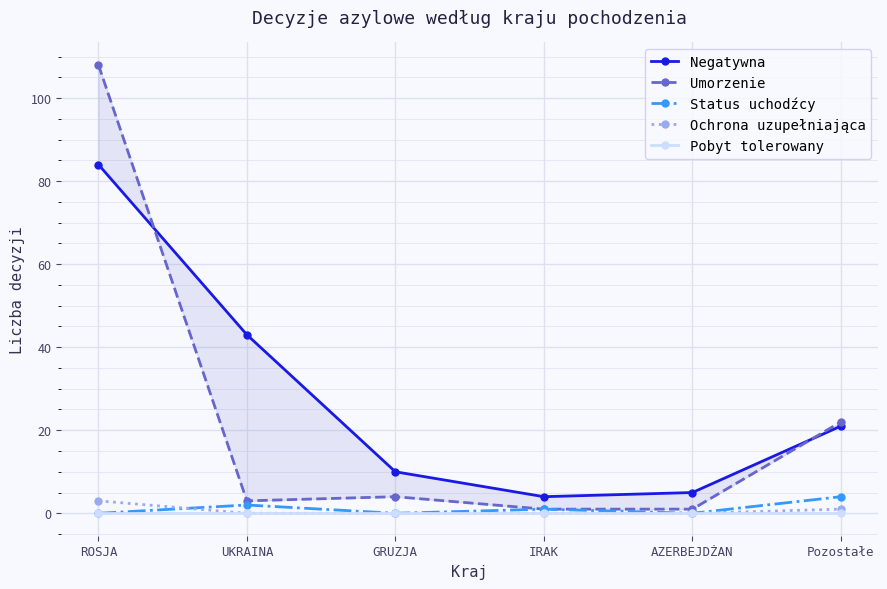

How many lines are shown in the chart?

5